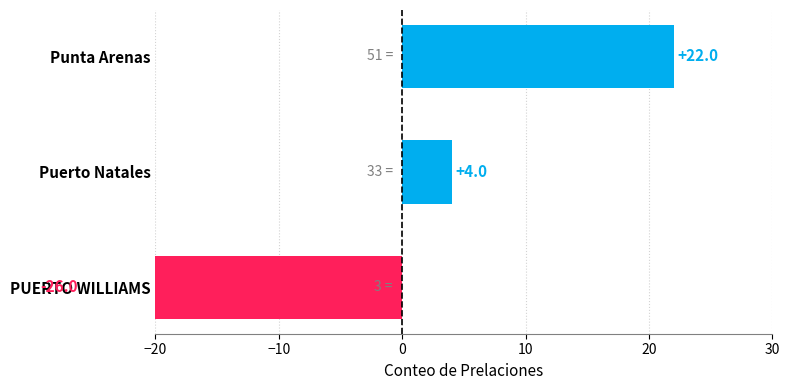

Reading left to right, extract all data points from this chart.

22	4	-26